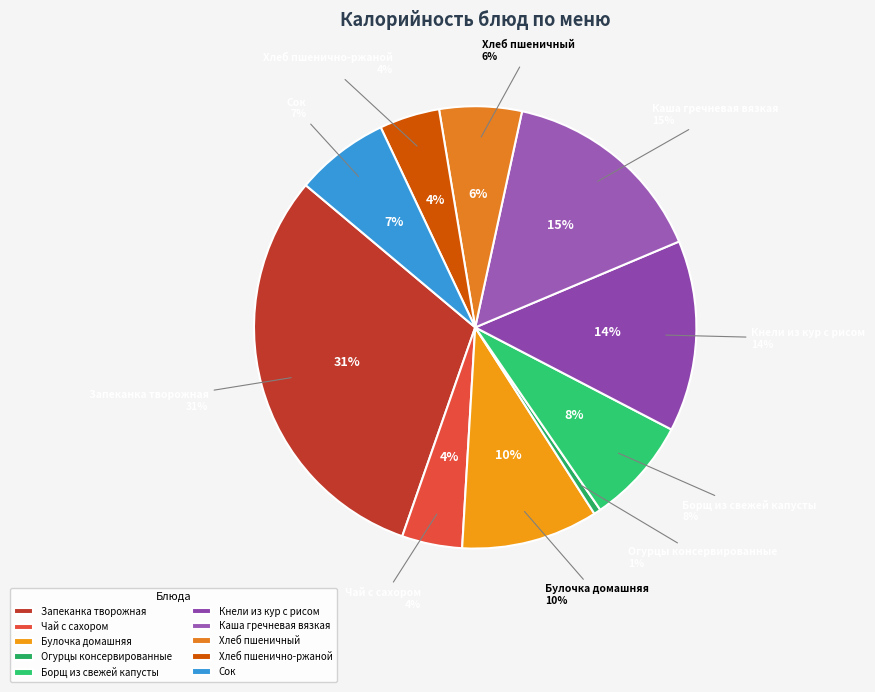

Does Каша гречневая вязкая account for over 50% of the chart?

No